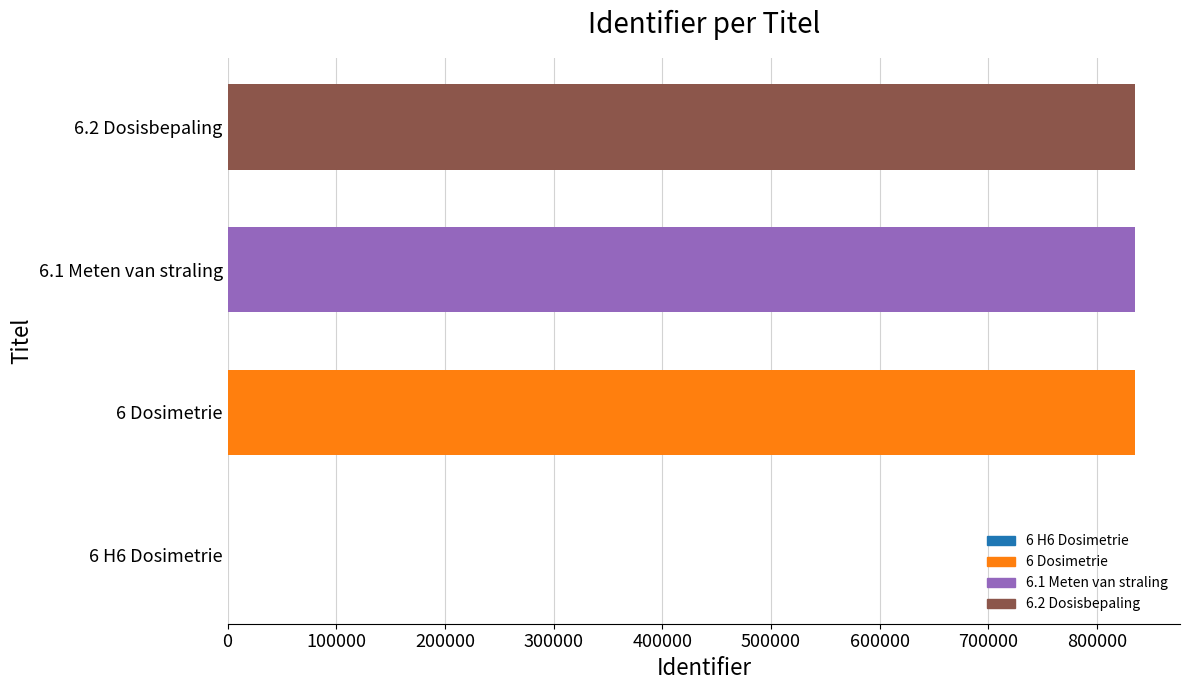

What is the spread (max minus min) of values at 6.1 Meten van straling?

3